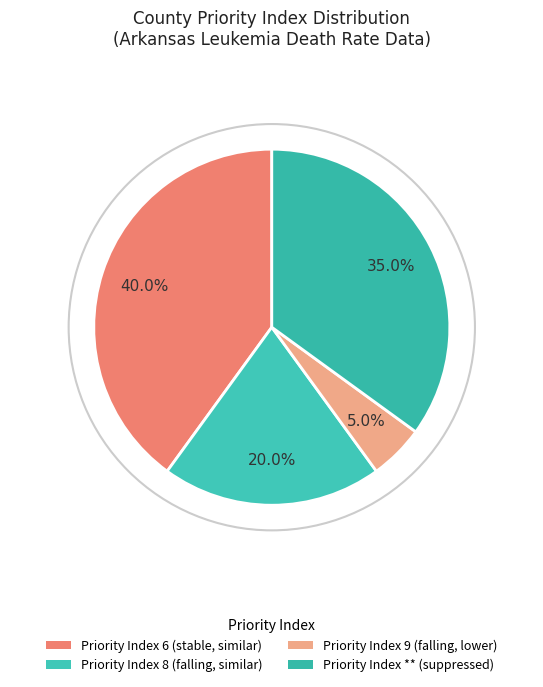

Which category has the biggest portion of the pie?

Priority Index 6 (stable, similar)